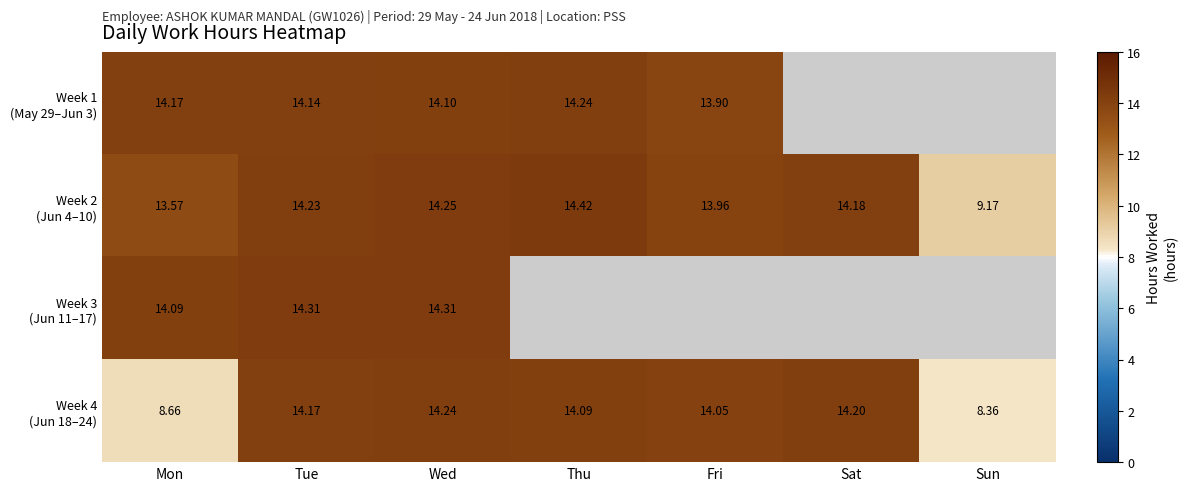

List the series in order of their peak value, lowest first.

Week 1 (May 29–Jun 3), Week 4 (Jun 18–24), Week 3 (Jun 11–17), Week 2 (Jun 4–10)